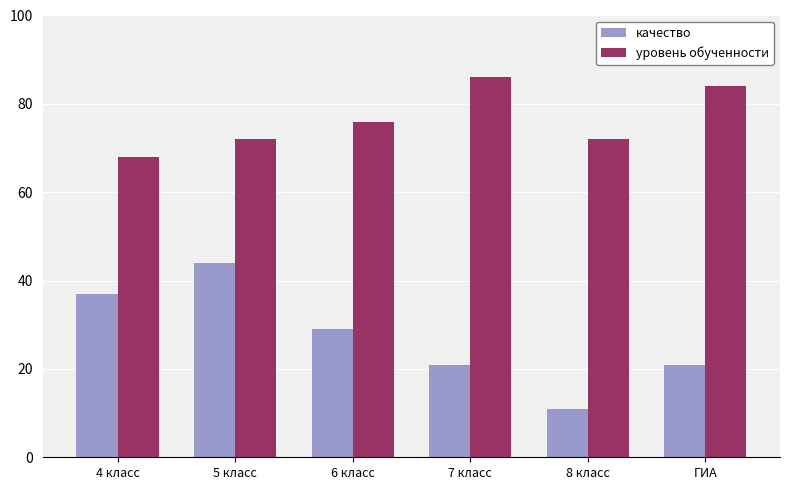

What is the approximate value of качество at 7 класс?

21